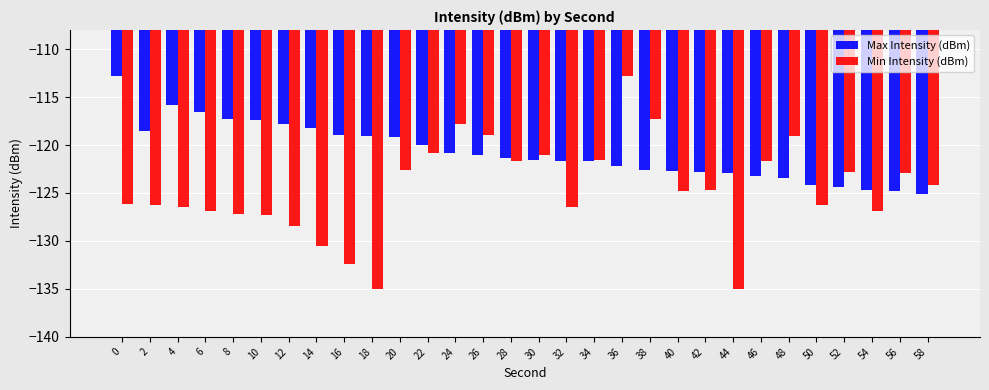

What is the greatest value displayed?

-112.8